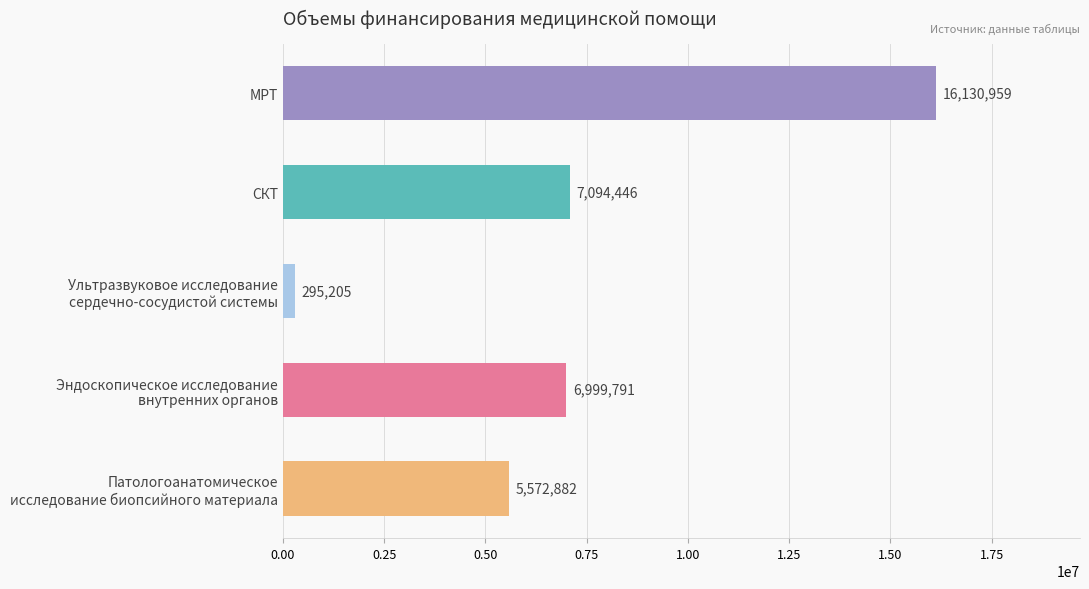

How many categories are shown in the chart?

5